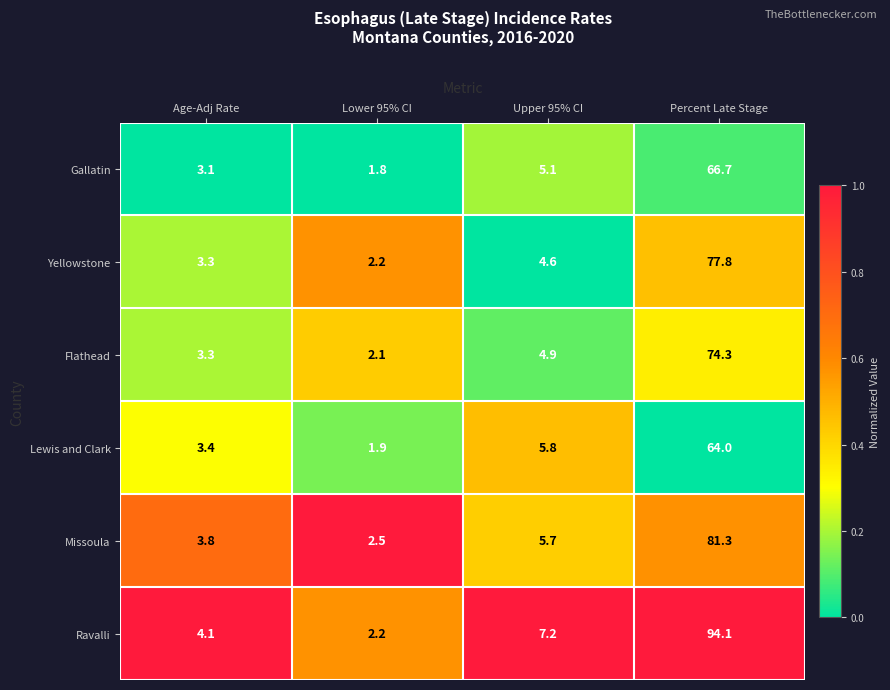

What is the difference between the maximum and minimum values in the Missoula series?

78.8